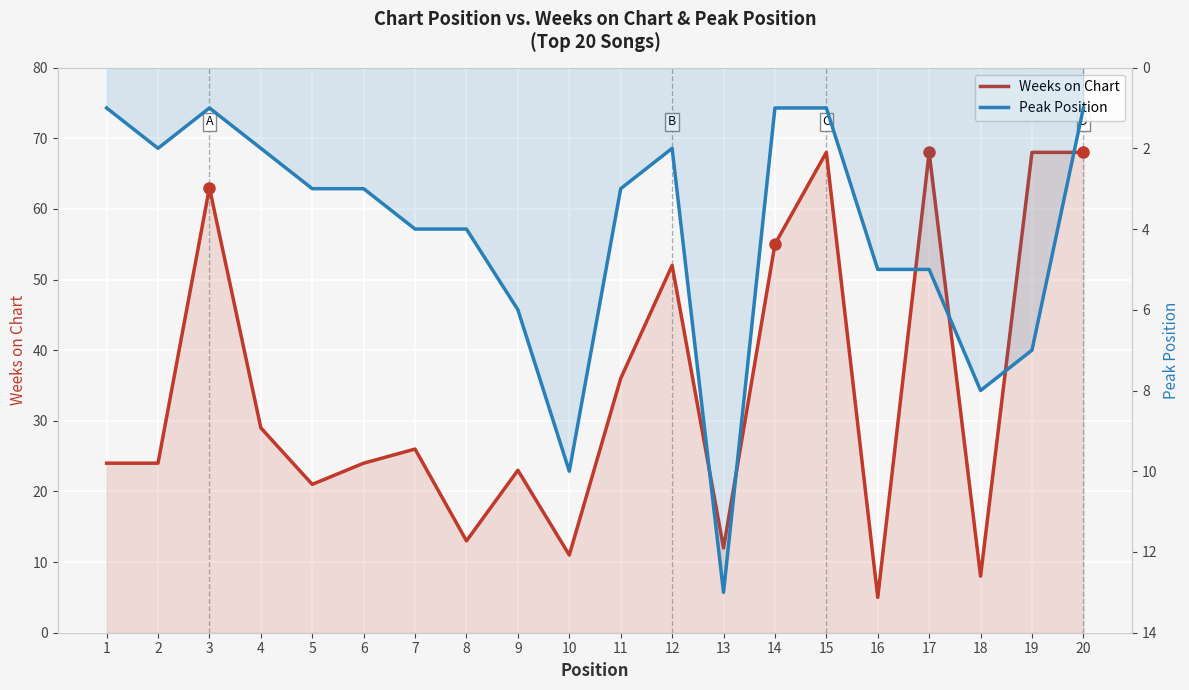

What is the value of the Peak Position point at the 5th from the left?

3